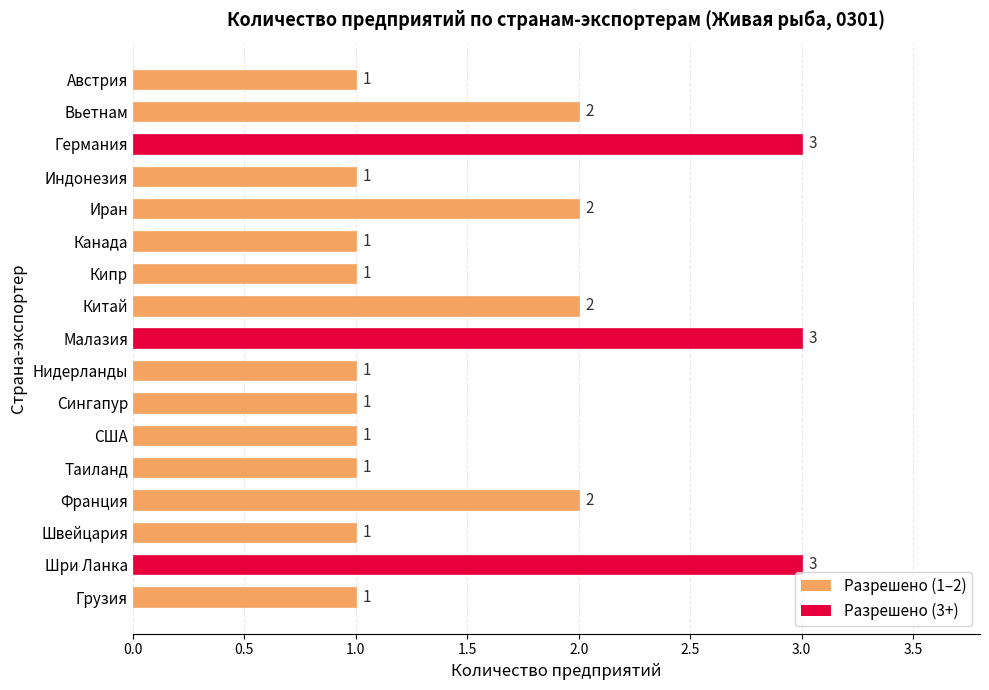

What is the difference between the second highest and second lowest values?

2